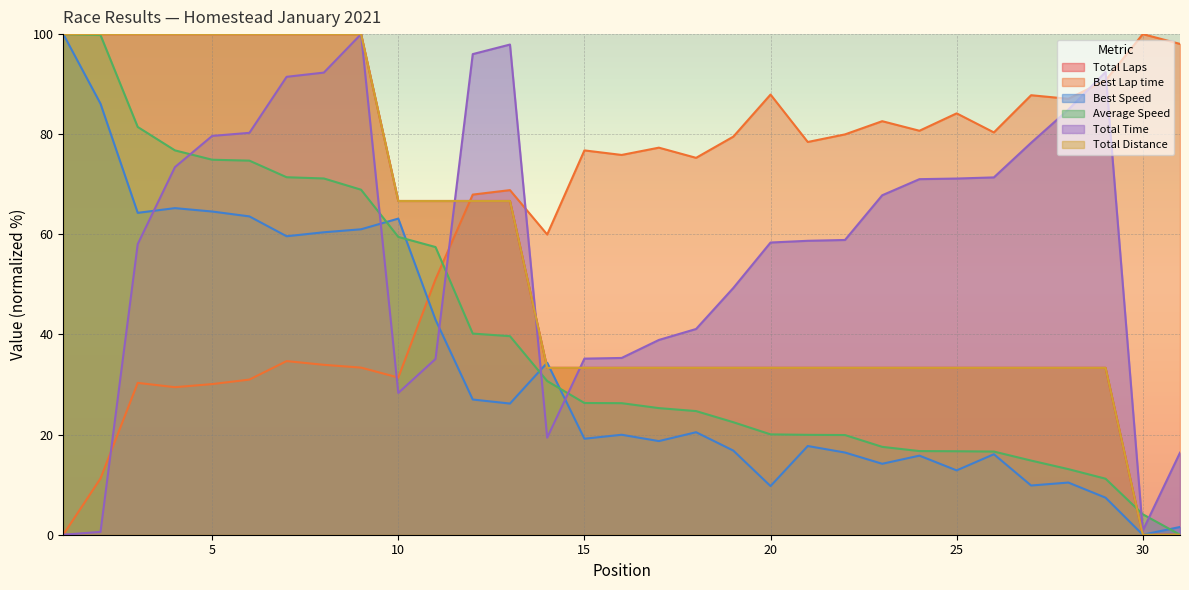

What are all the series names shown in the legend?

Total Laps, Best Lap time, Best Speed, Average Speed, Total Time, Total Distance